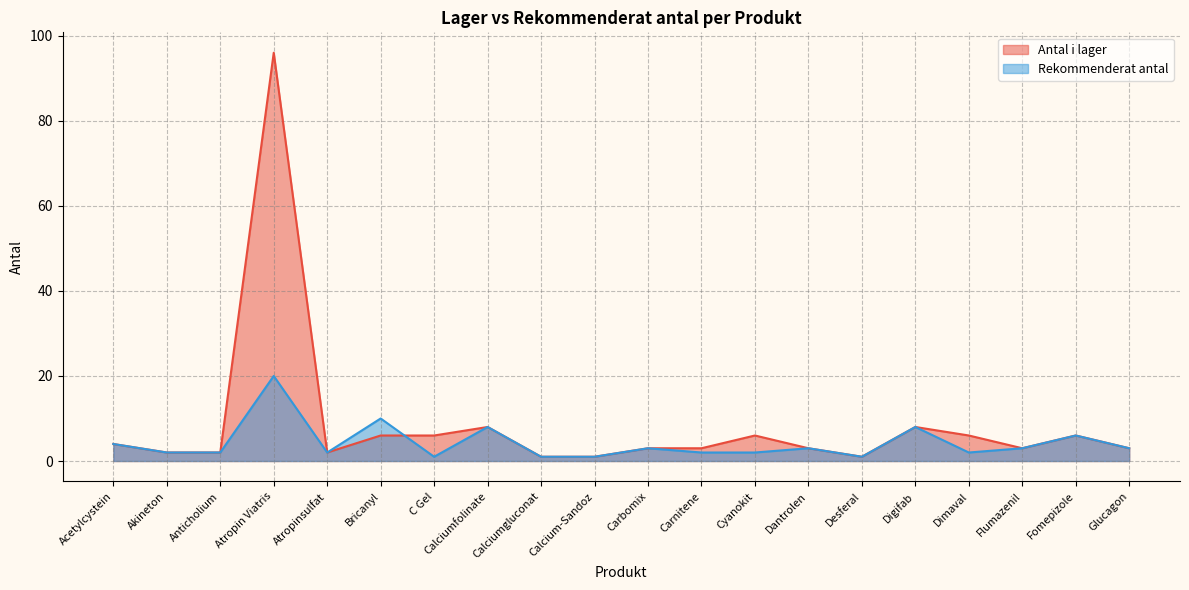

At which category does the chart reach its peak across all series?

Atropin Viatris